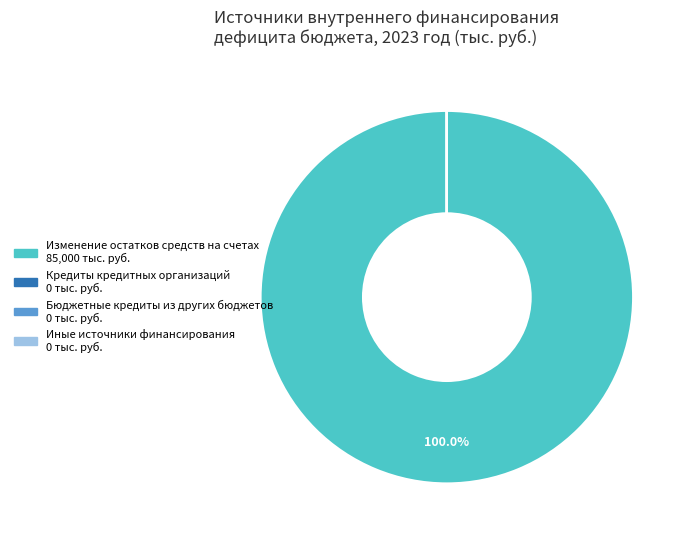

Is there a majority slice in this chart?

Yes